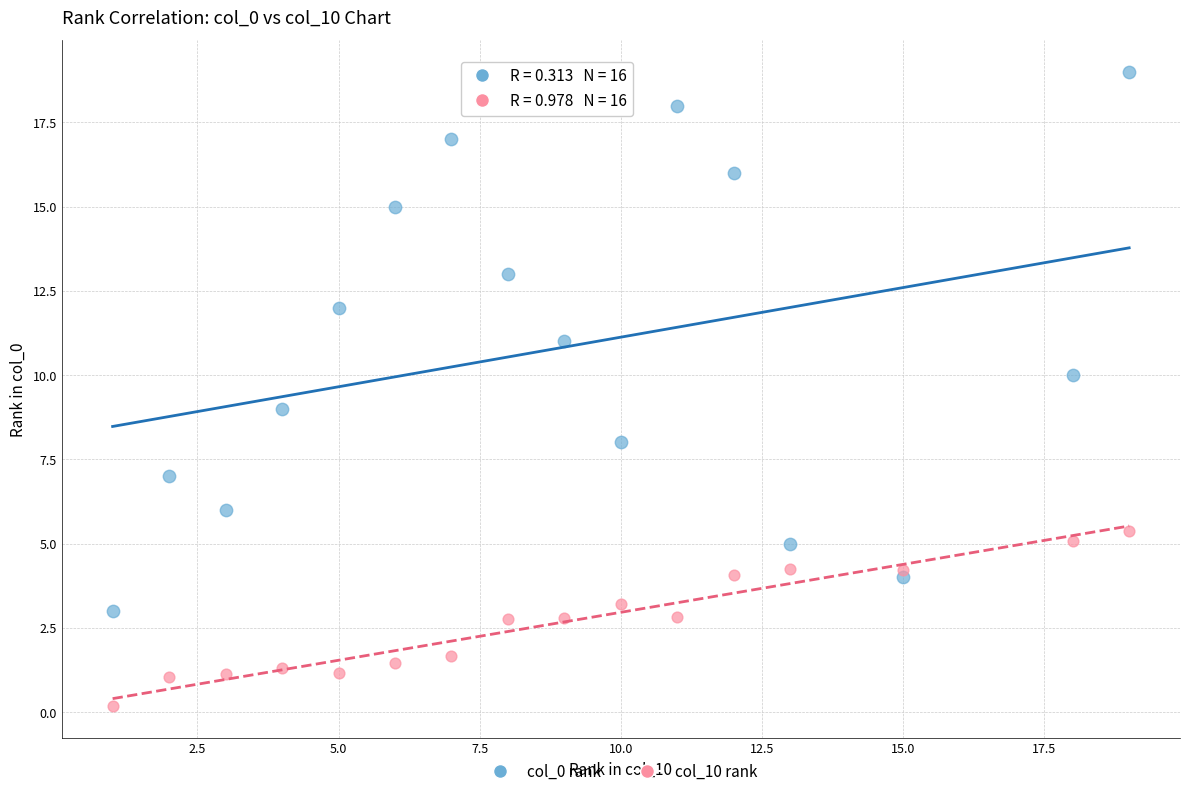

Which series reaches the minimum Y coordinate?

col_10 rank